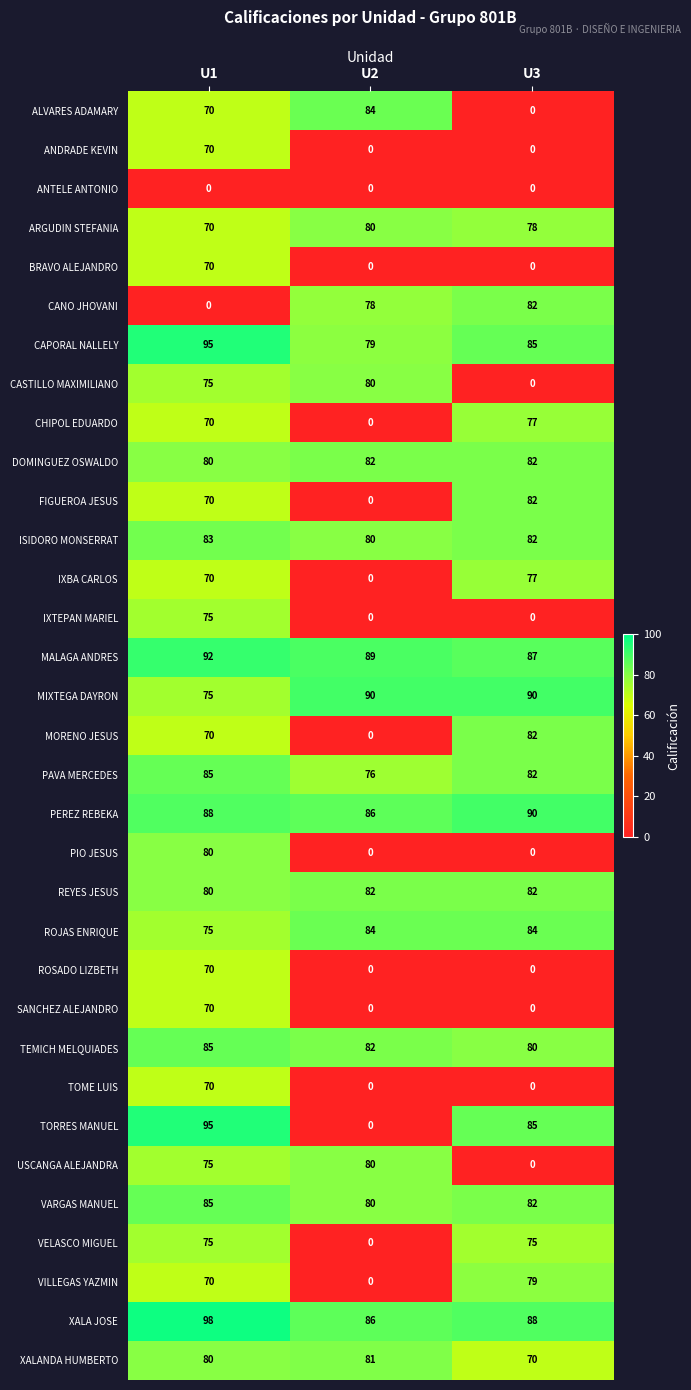

The XALA JOSE series shows 131 at U3. True or false?

False